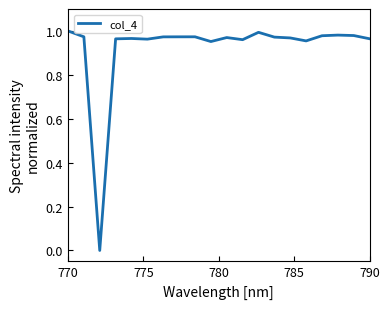

Does the chart have visible grid lines?

No